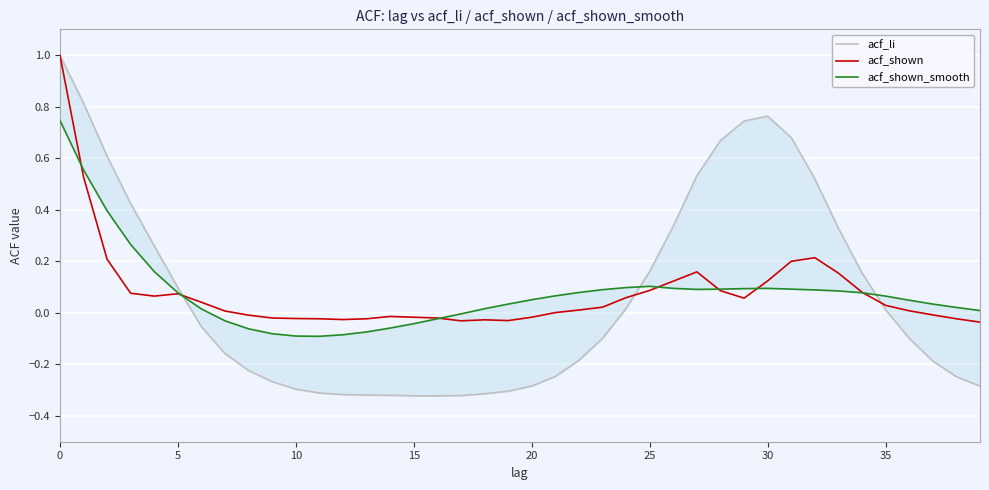

What is the label of the 11th point from the right?

29